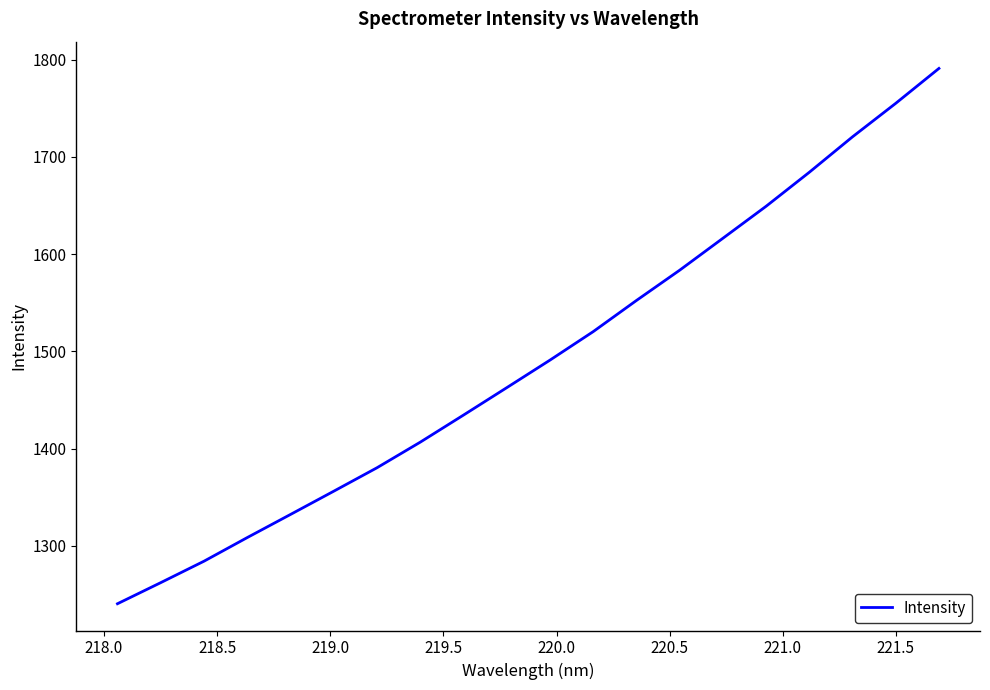

What is the minimum value shown in the chart?

1240.6